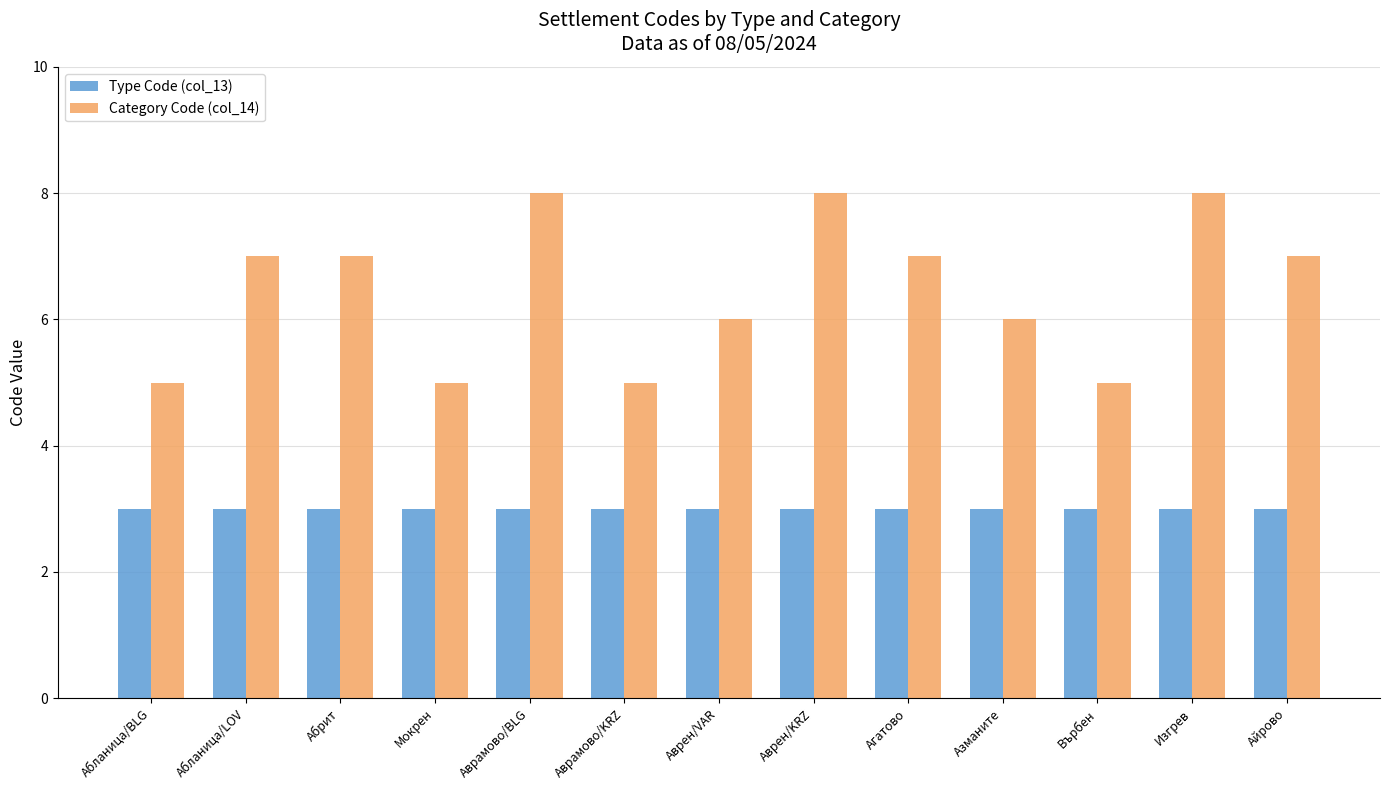

List the series in order of their overall mean, lowest first.

Type Code (col_13), Category Code (col_14)